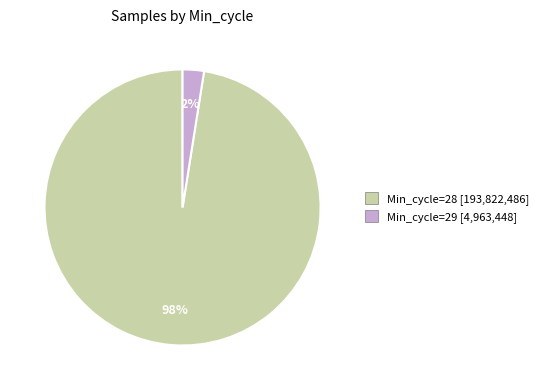

How many segments does this pie chart have?

2